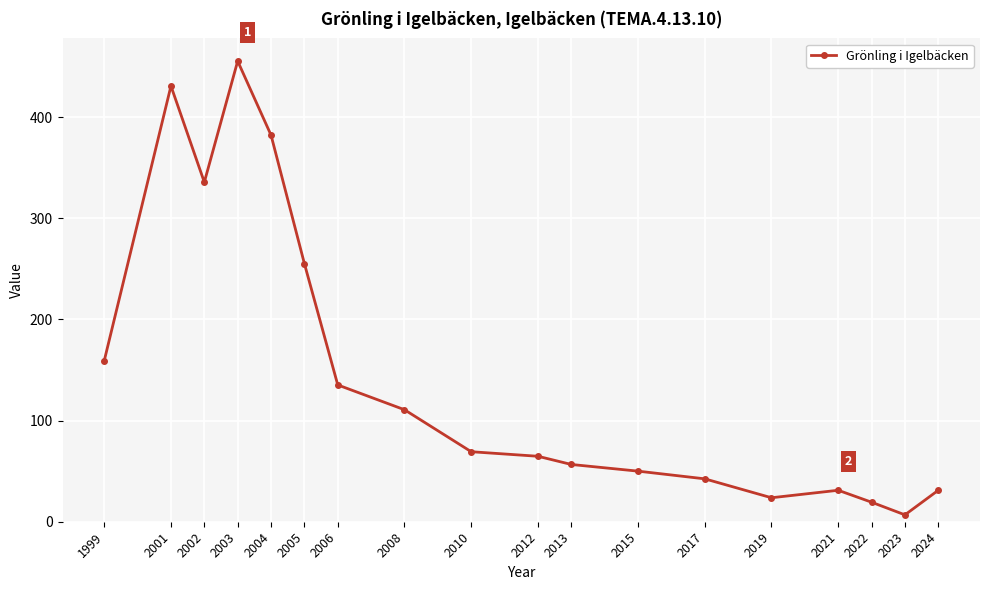

What is the change in value from 2001 to 2006?

-295.5